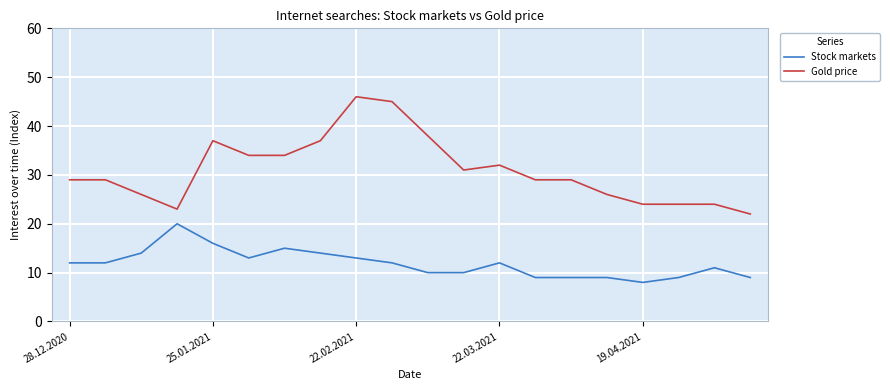

True or false: Stock markets and Gold price cross at least once.

False